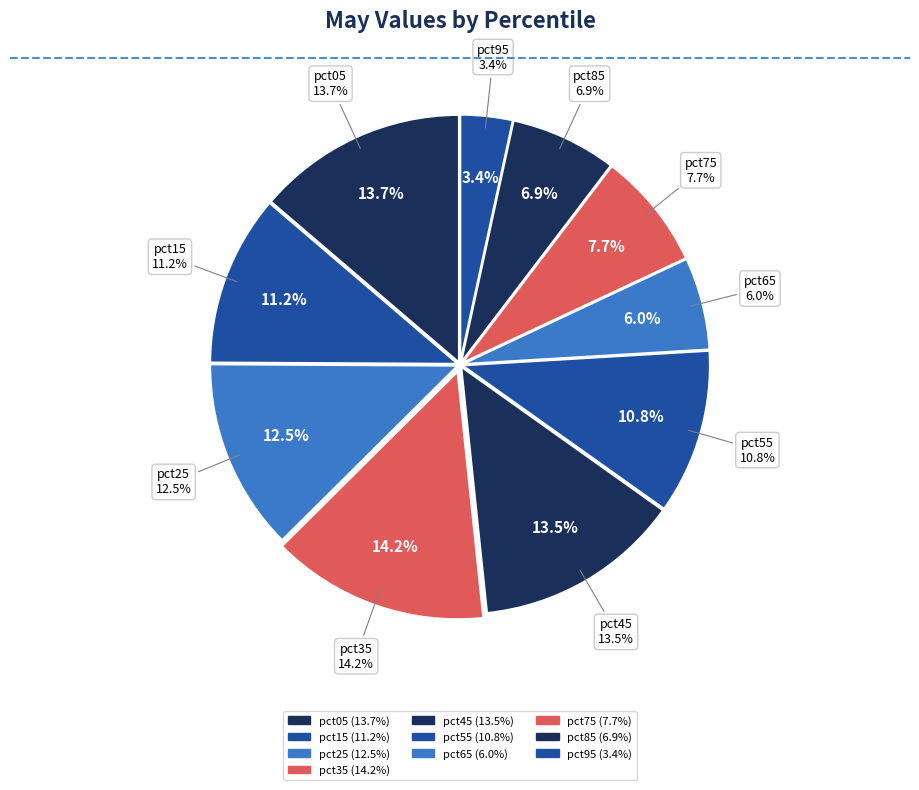

To the nearest percent, what percentage of the pie is pct35?

14%